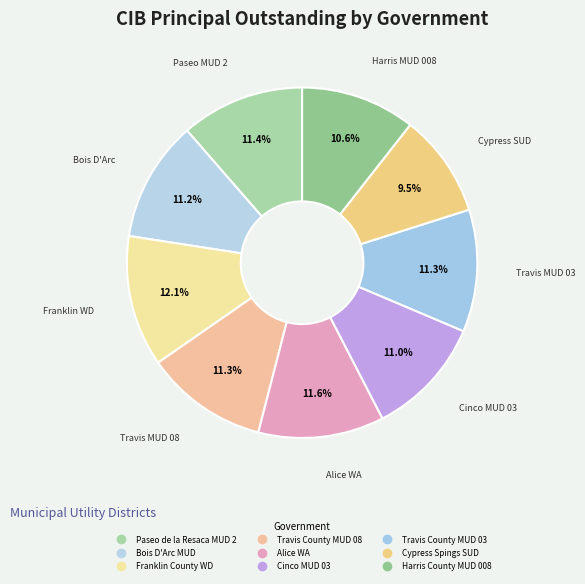

How many segments does this pie chart have?

9